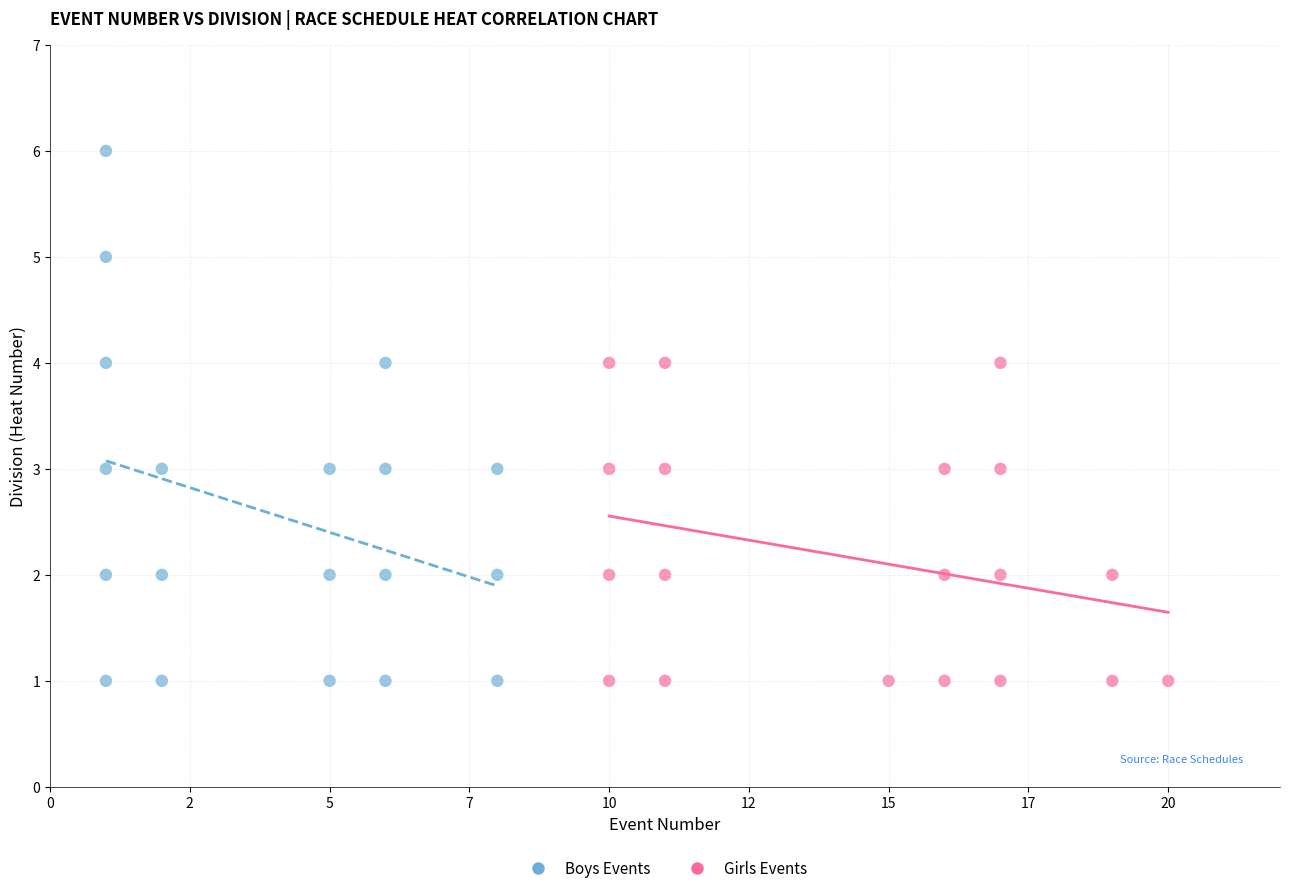

What are all the series names shown in the legend?

Boys Events, Girls Events